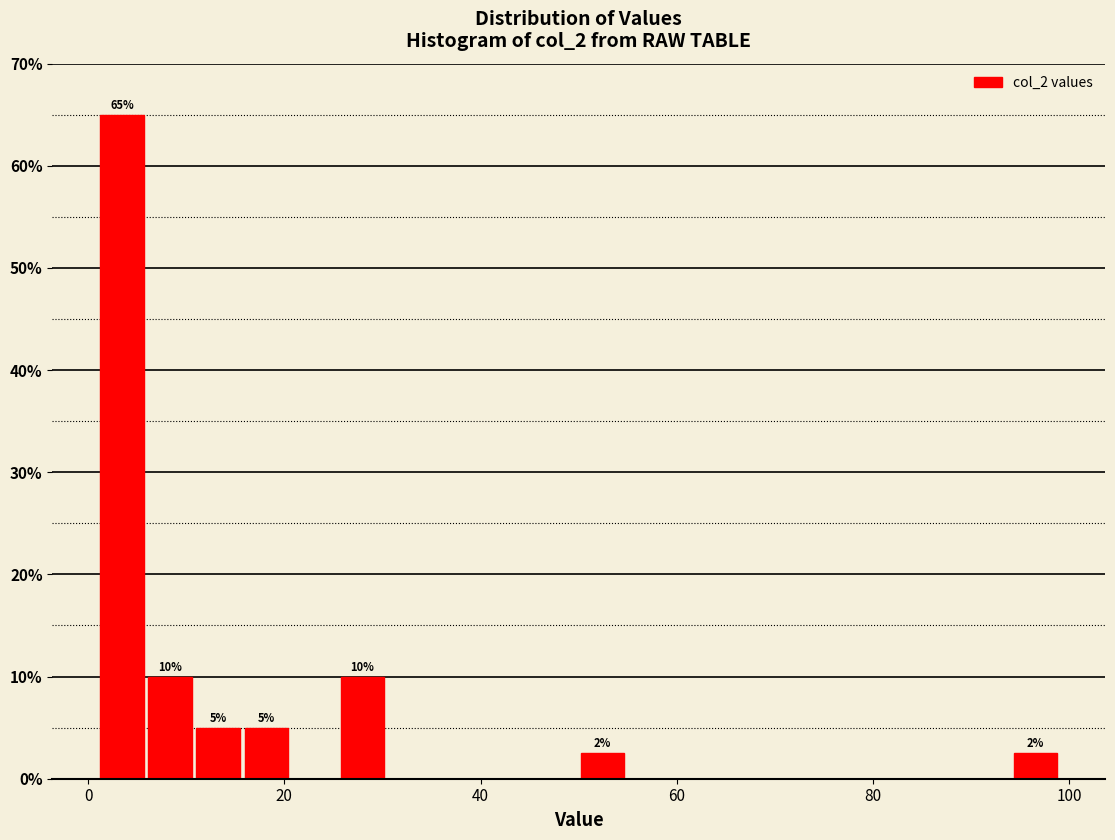

Read against the x-axis, roughly where is the centre of the tallest bar?

4